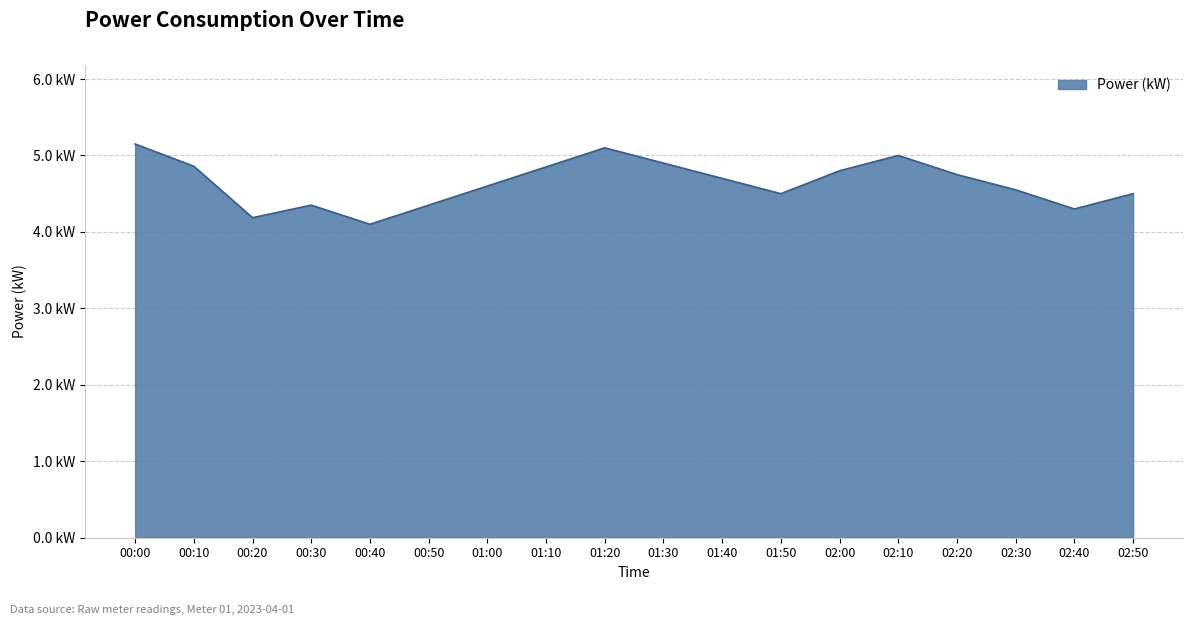

Which has a higher value, 01:20 or 00:40?

01:20